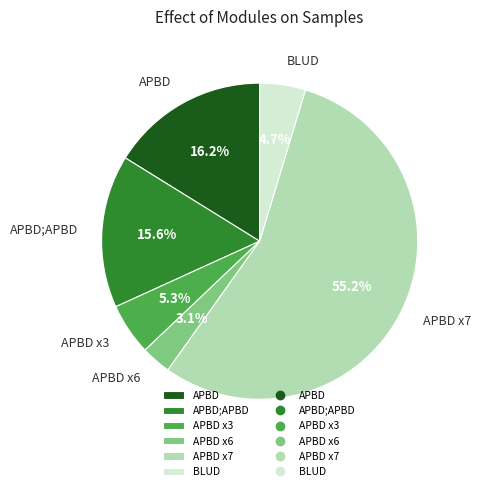

What percentage is NOT represented by BLUD?

95.3%